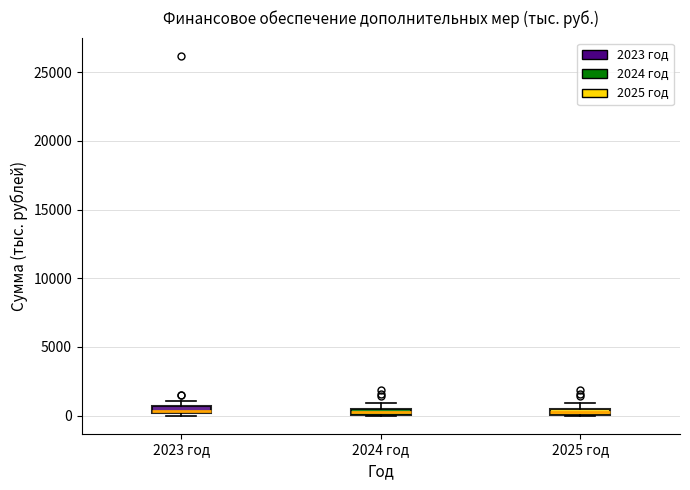

Where is the lower edge of the box for 2025 год on the y-axis? The values are not printed on the chart, so give them approximately, as read against the axis.

0